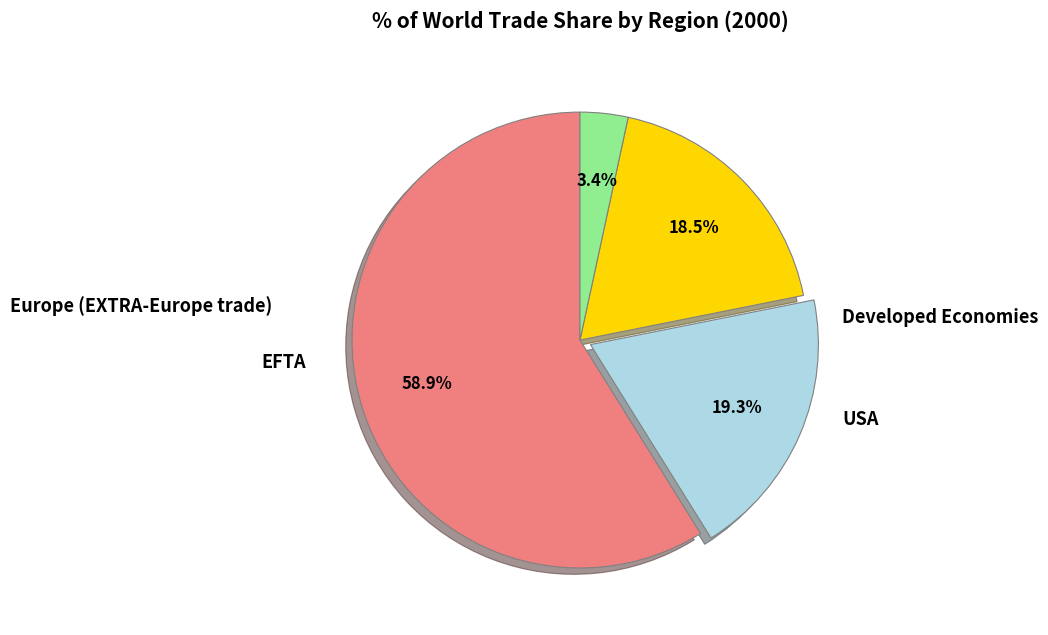

Count the number of slices in the pie.

4